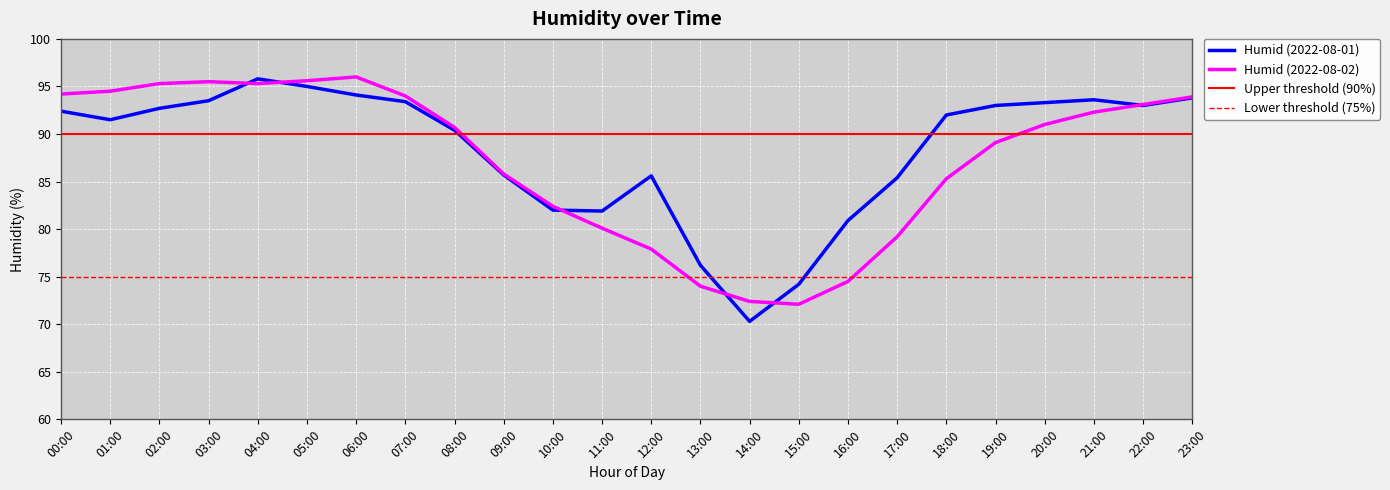

How many values in the Humid (2022-08-02) series exceed 91?

11